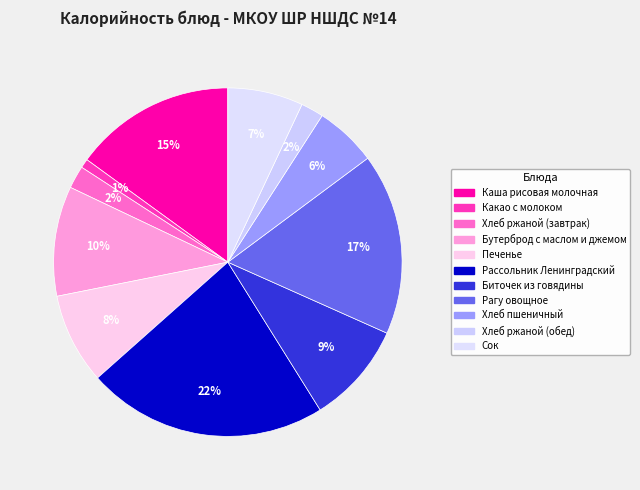

What portion of the pie excludes Хлеб пшеничный?

94.3%